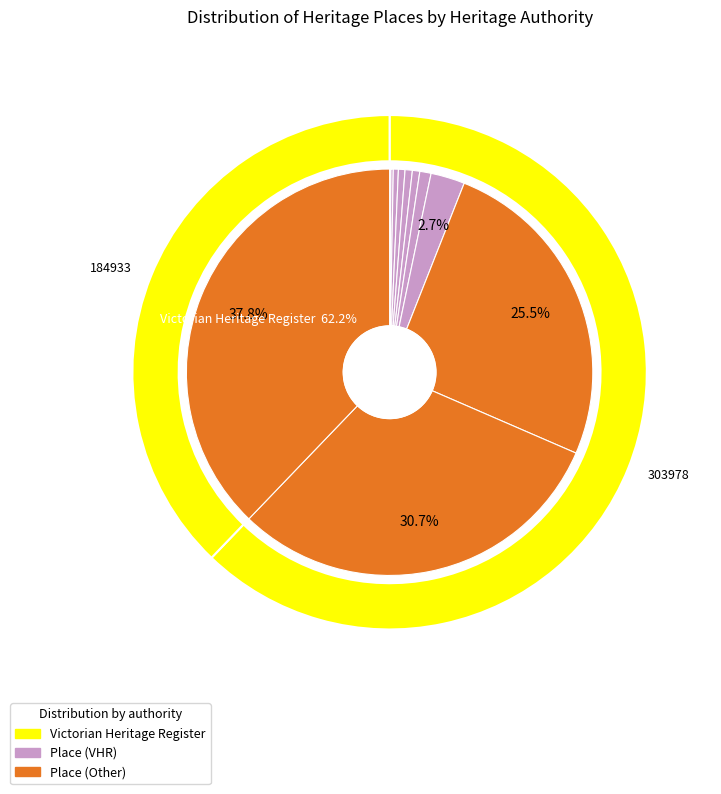

True or false: FINE ART GALLERY, BALLARAT accounts for 0% of the total.

True